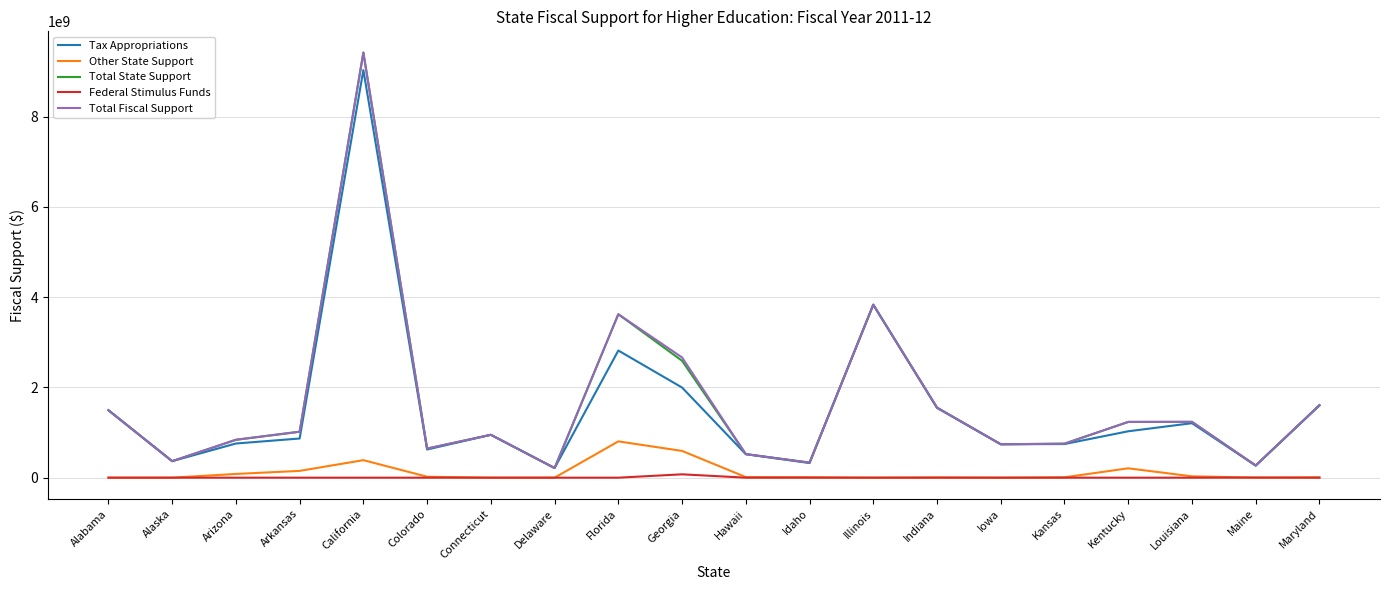

True or false: Federal Stimulus Funds and Tax Appropriations cross at least once.

False